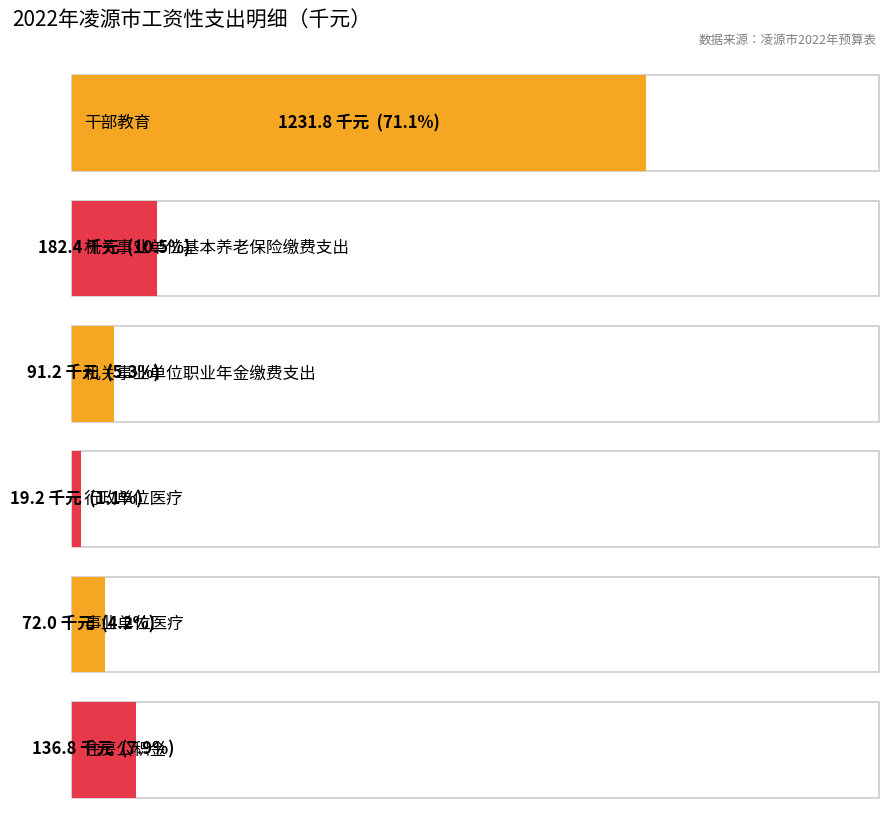

What is the difference between the values at 机关事业单位职业年金缴费支出 and 事业单位医疗?

19.2